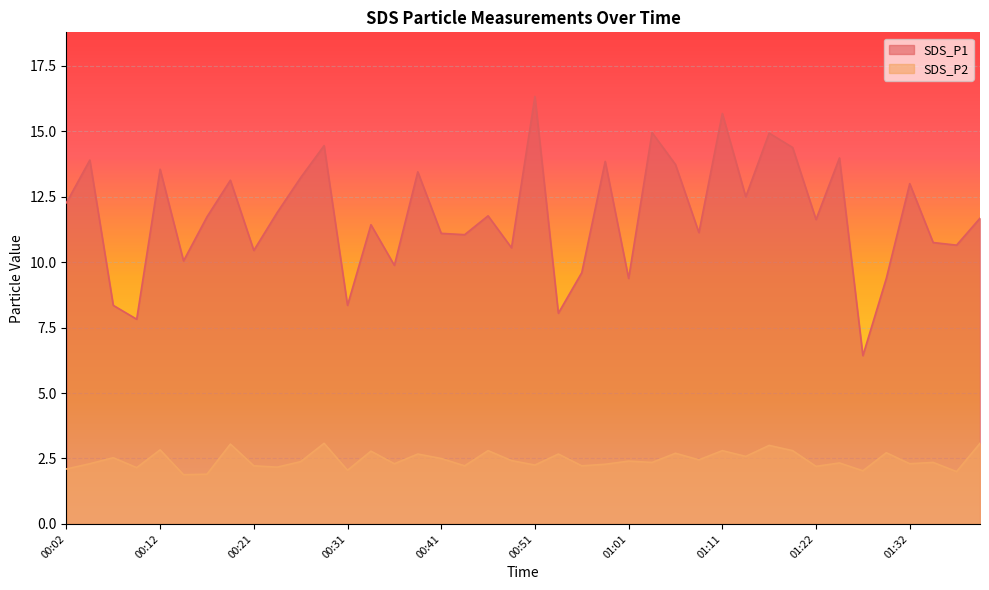

Between 00:12 and 00:31, which series saw the biggest shift?

SDS_P1